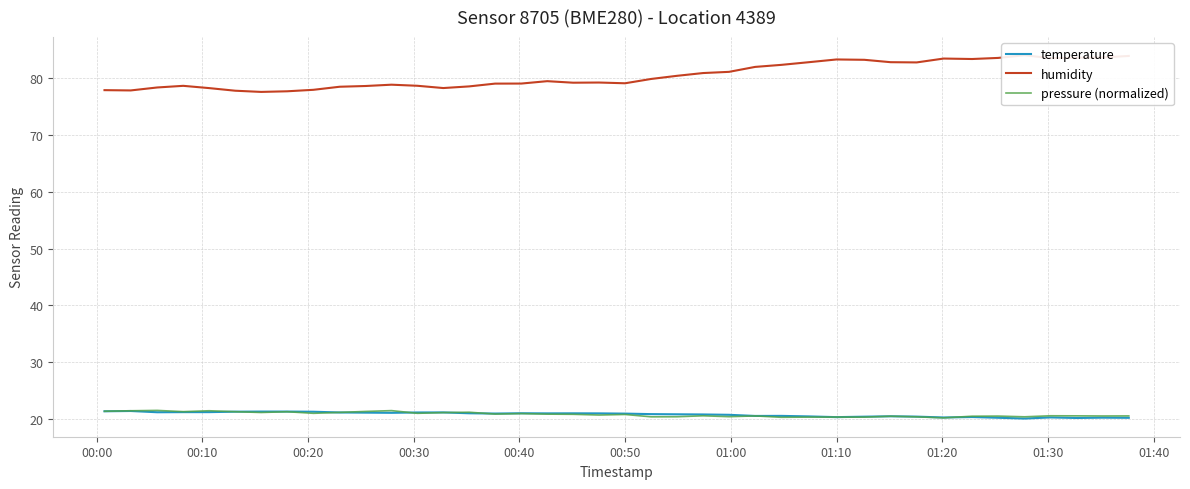

True or false: temperature and humidity cross at least once.

False